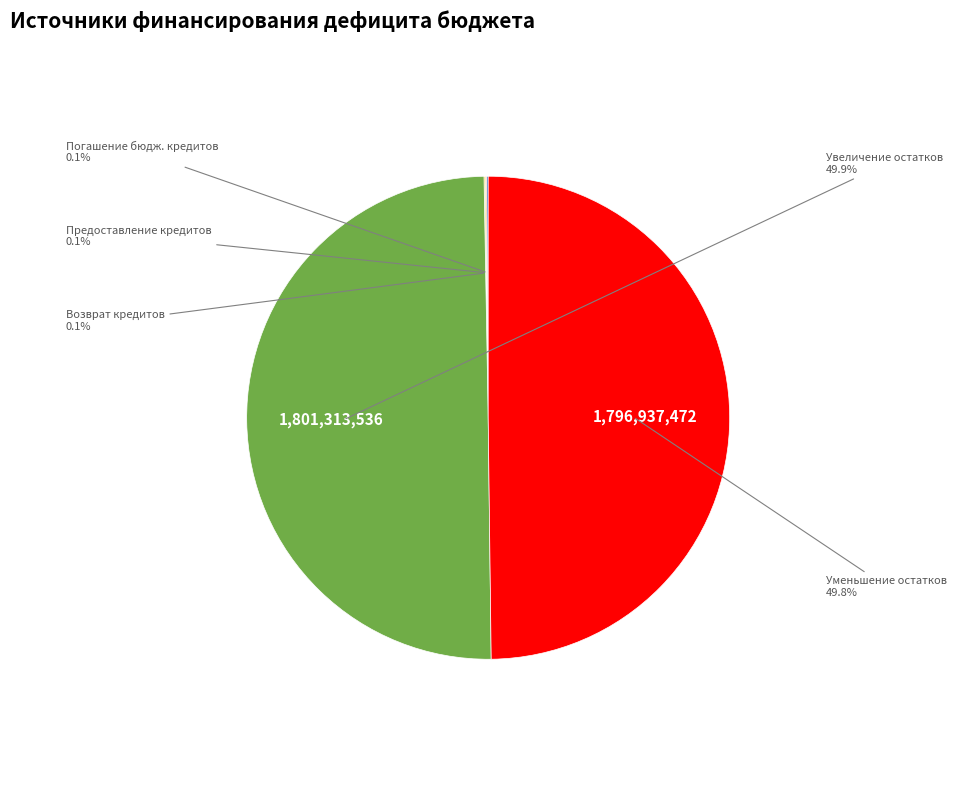

Which category has the biggest portion of the pie?

Увеличение остатков средств